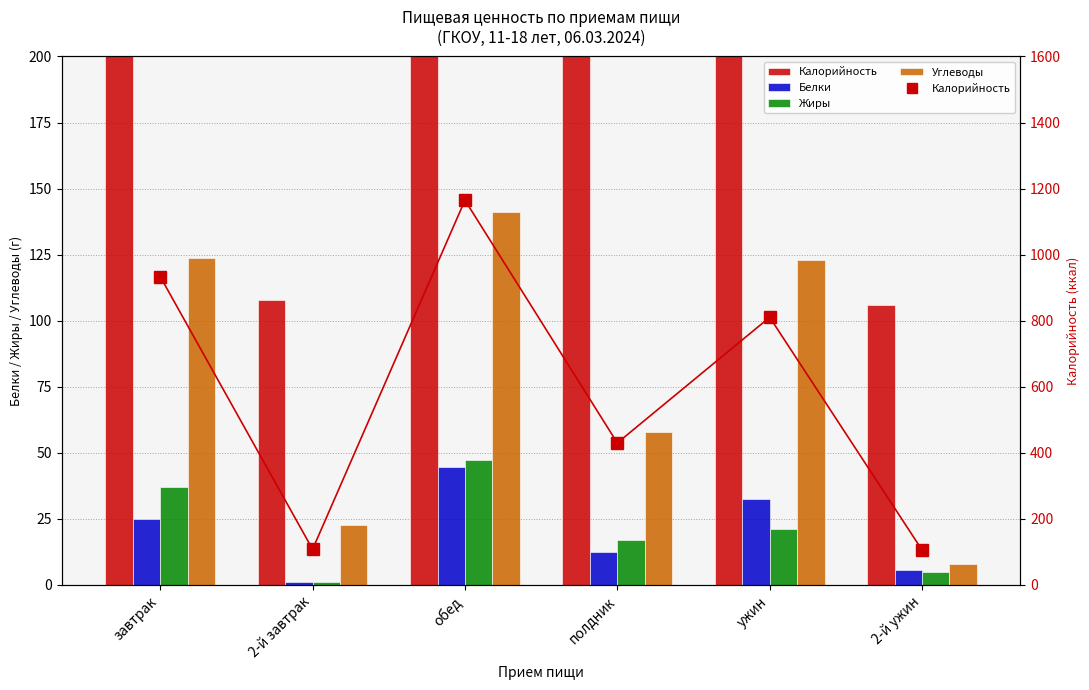

How many series are shown in this chart?

4